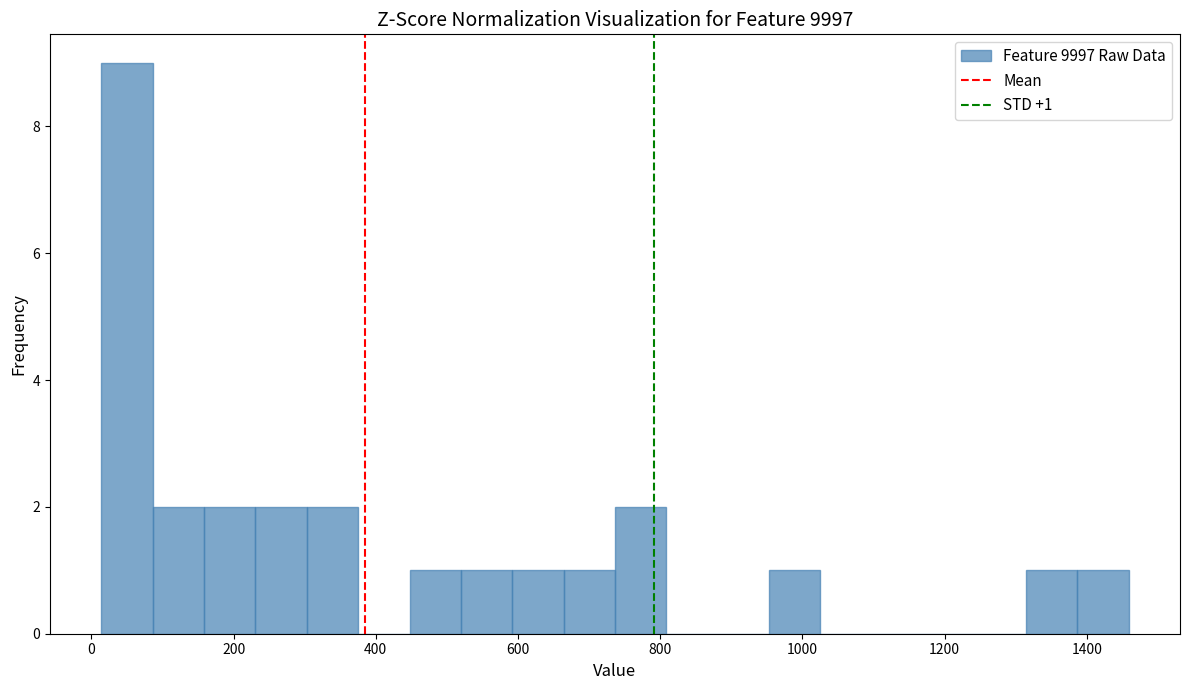

Read against the x-axis, roughly where is the centre of the tallest bar?

60